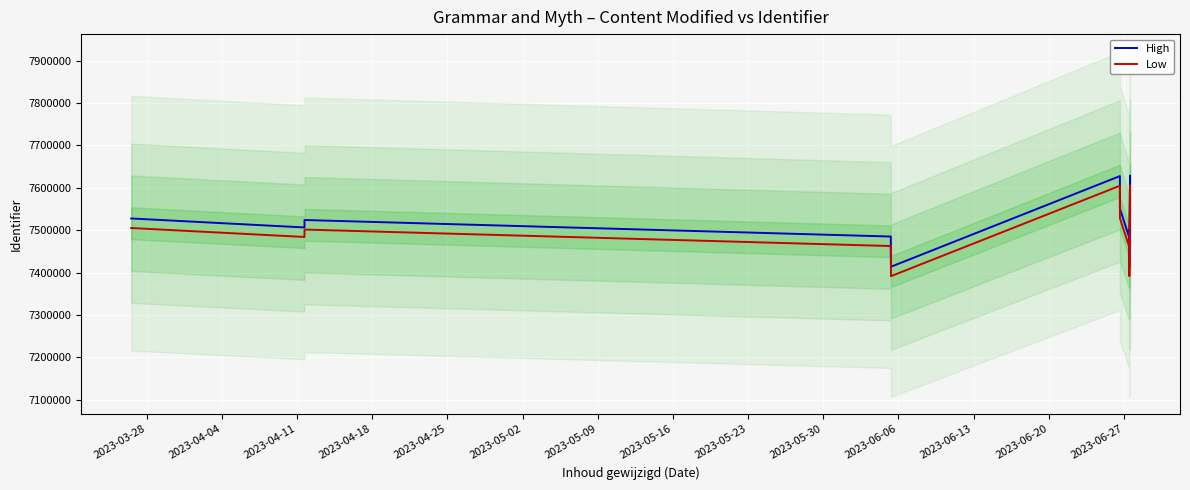

Where is the first local maximum for Low?

2023-04-11